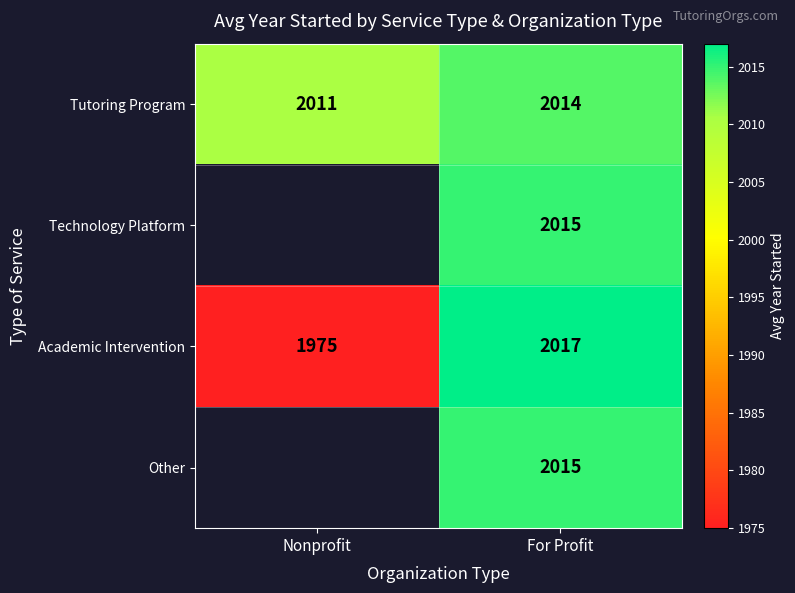

The Tutoring Program series shows 3514.4 at Nonprofit. True or false?

False